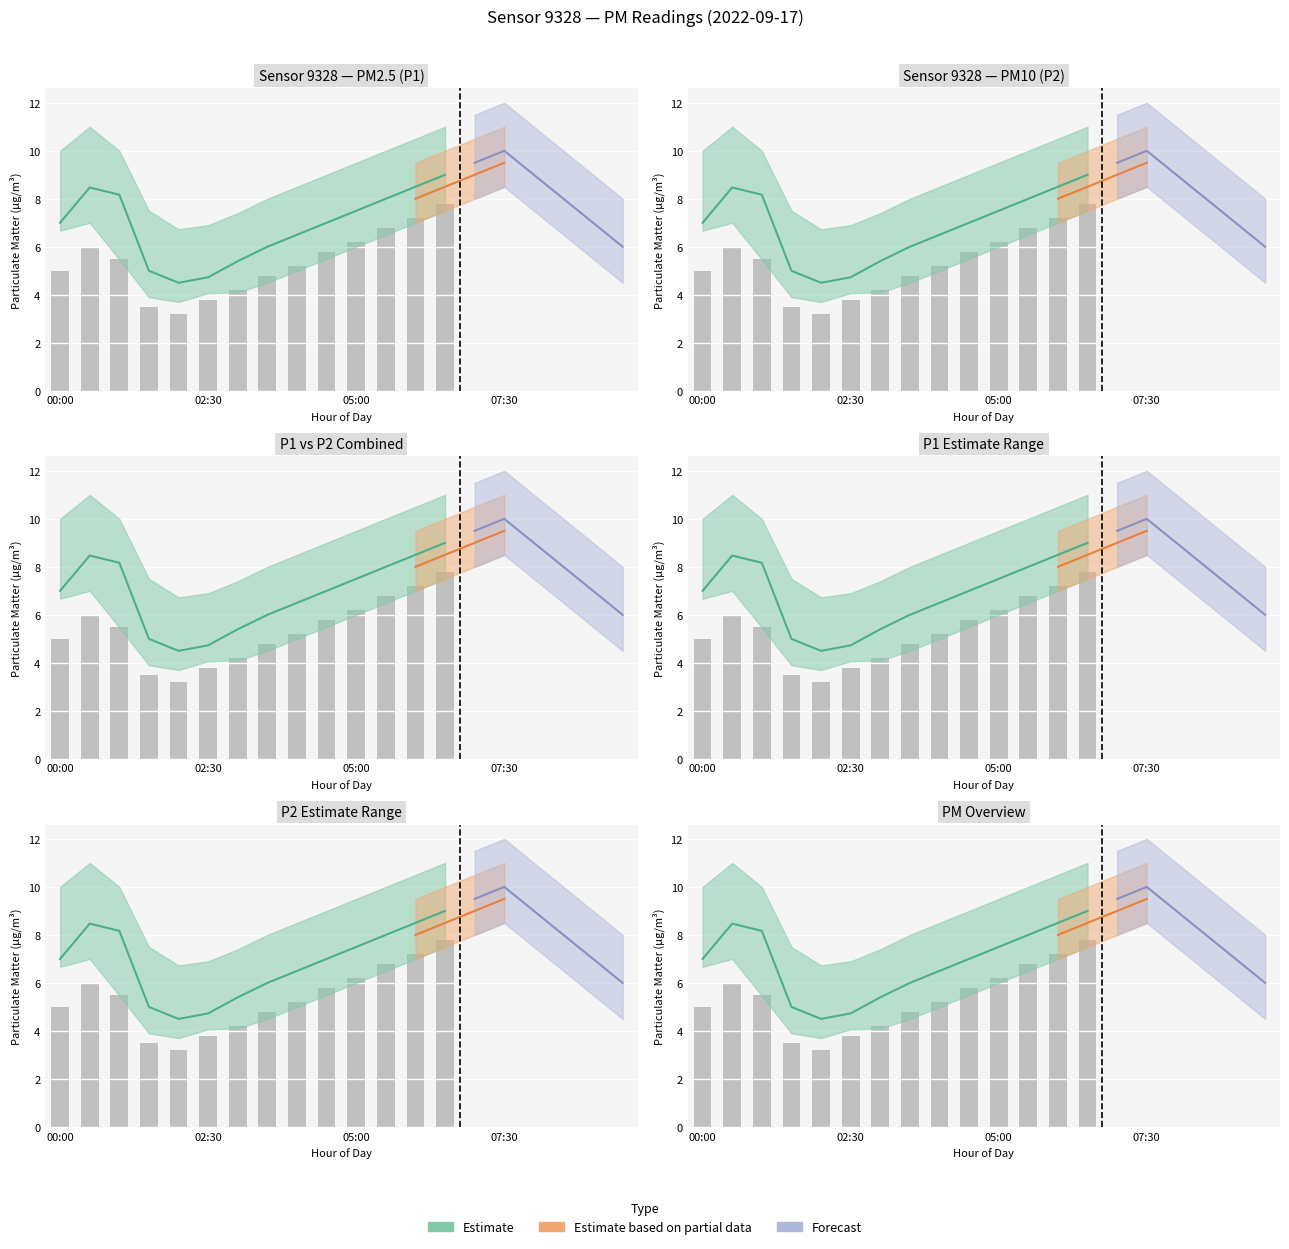

Between 12 and 4, which is larger?

12